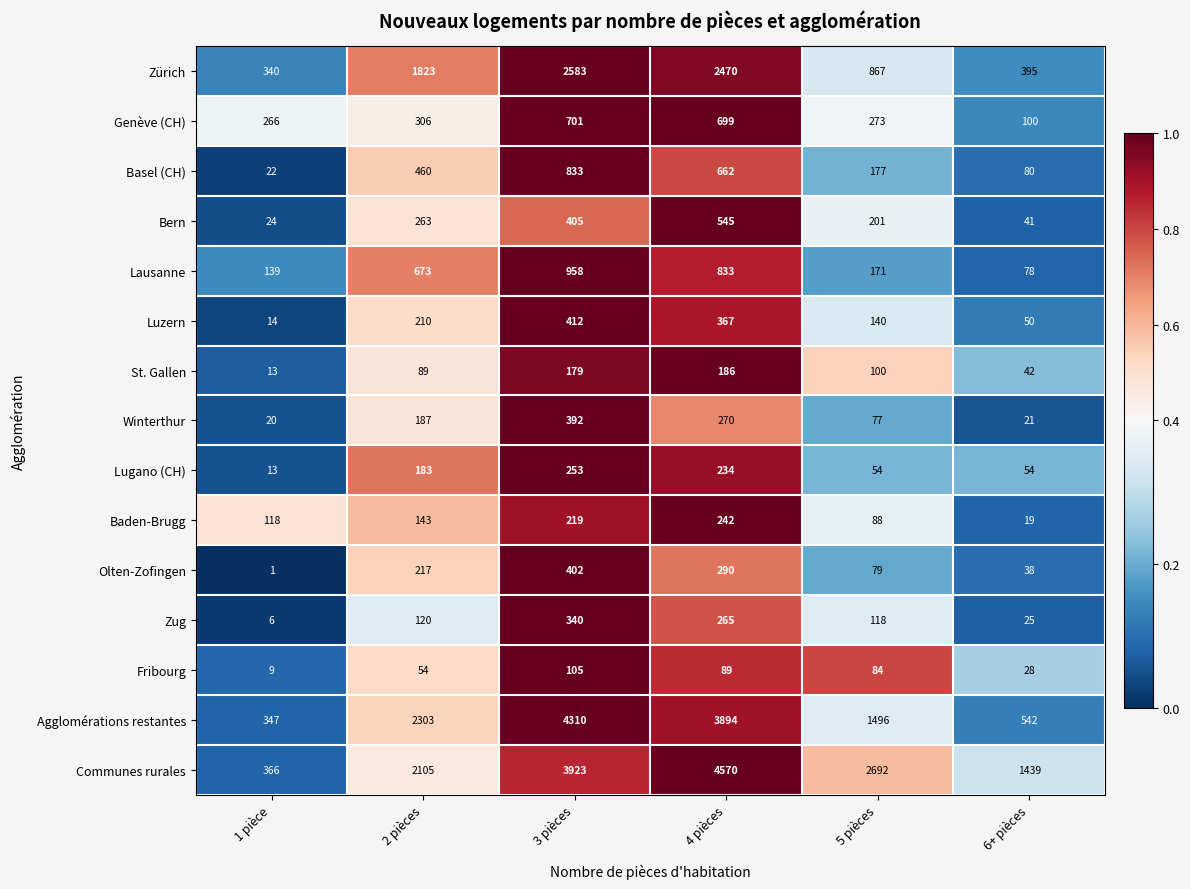

Which series has the widest spread of values?

Communes rurales